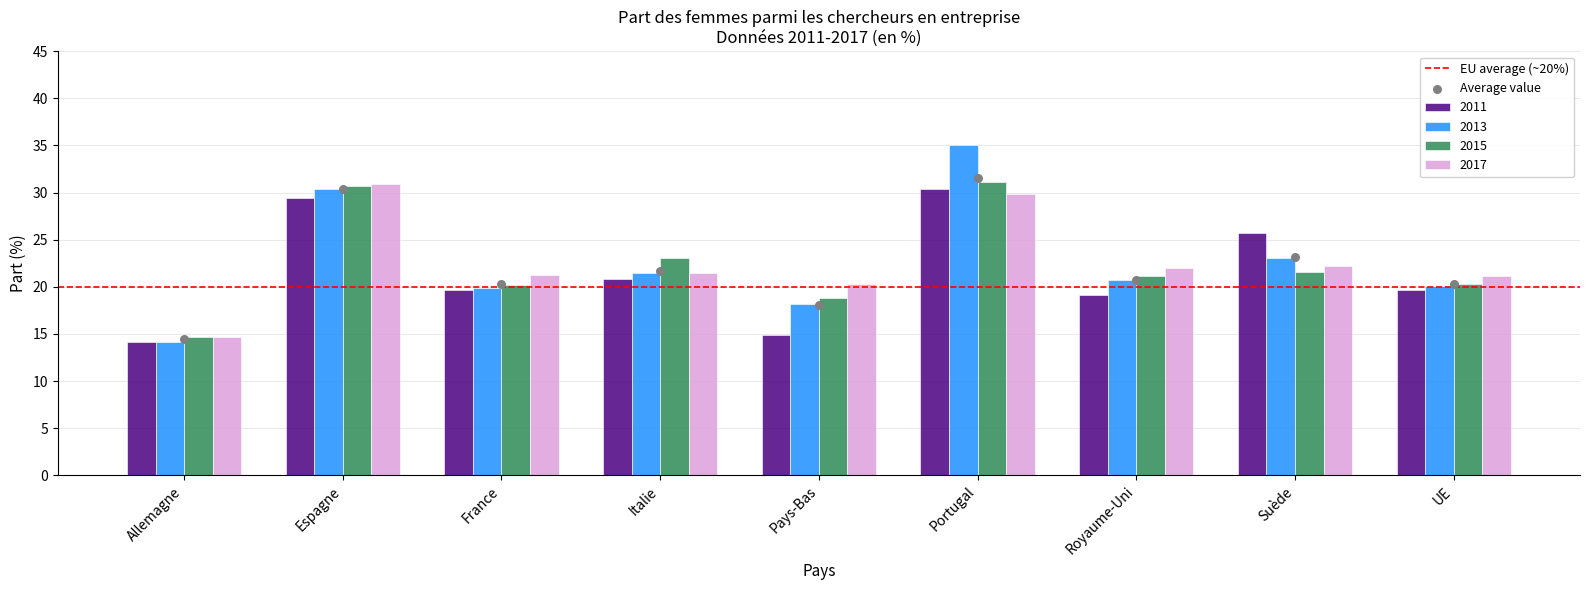

Which series has the widest spread of Y values?

2013